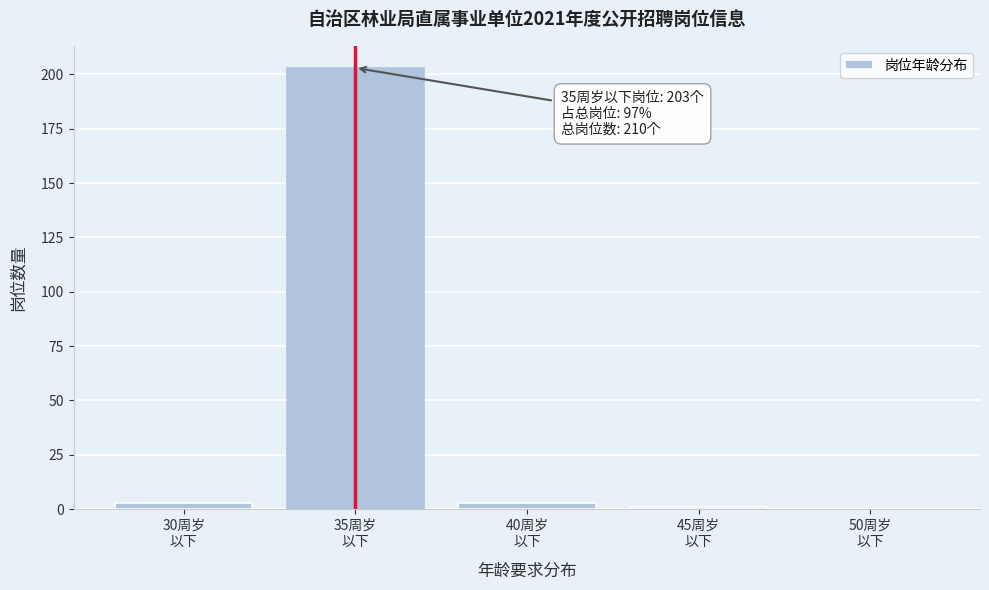

What is the sum of all values?

210